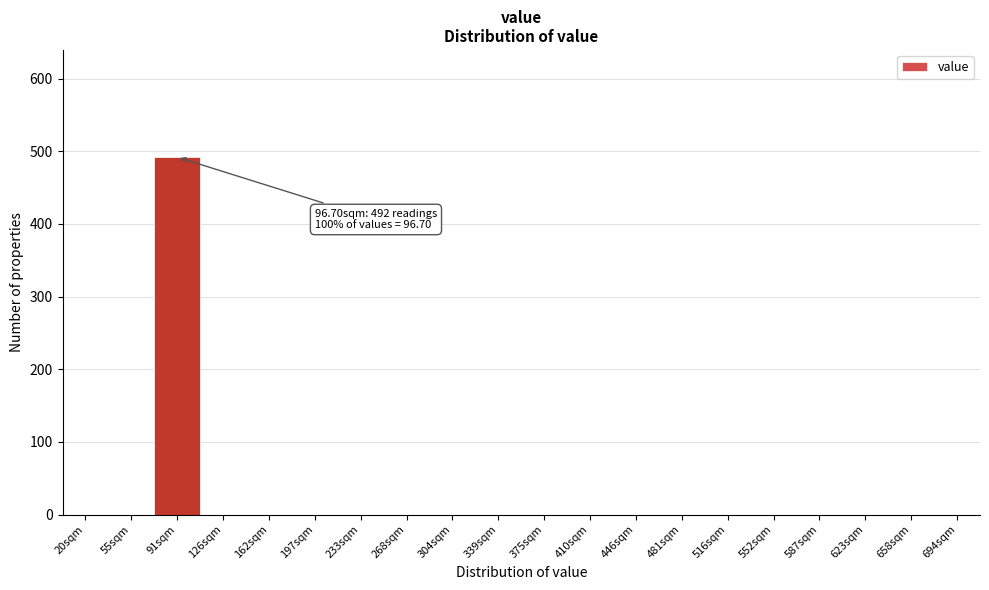

Reading left to right, what are all the values shown in this chart?

20sqm=0	55sqm=0	91sqm=492	126sqm=0	162sqm=0	197sqm=0	233sqm=0	268sqm=0	304sqm=0	339sqm=0	375sqm=0	410sqm=0	446sqm=0	481sqm=0	516sqm=0	552sqm=0	587sqm=0	623sqm=0	658sqm=0	694sqm=0